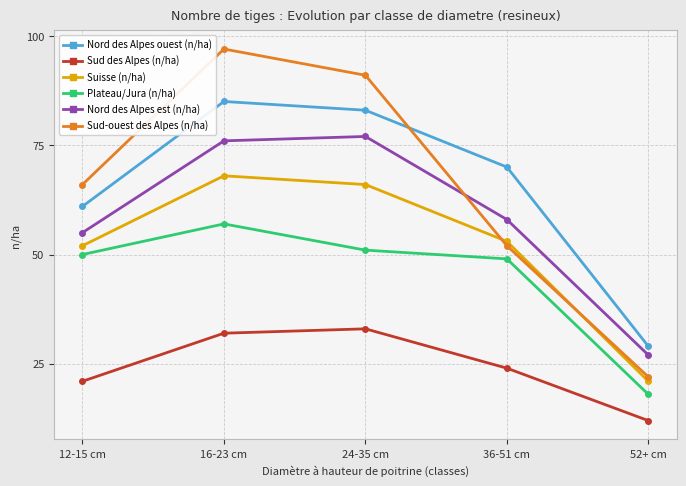

What is the lowest value of the Suisse (n/ha) series?

21